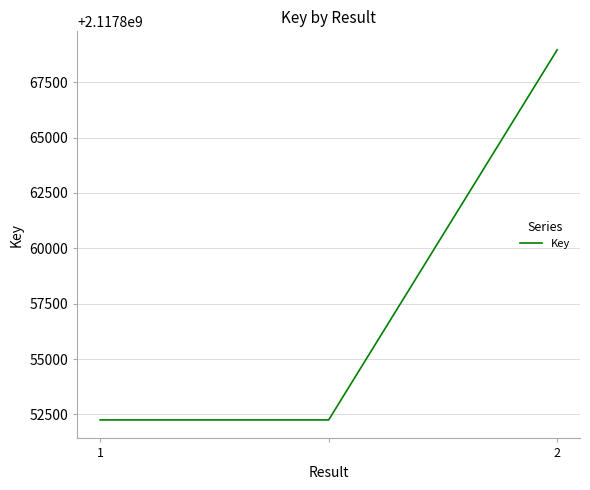

How many lines are shown in the chart?

1